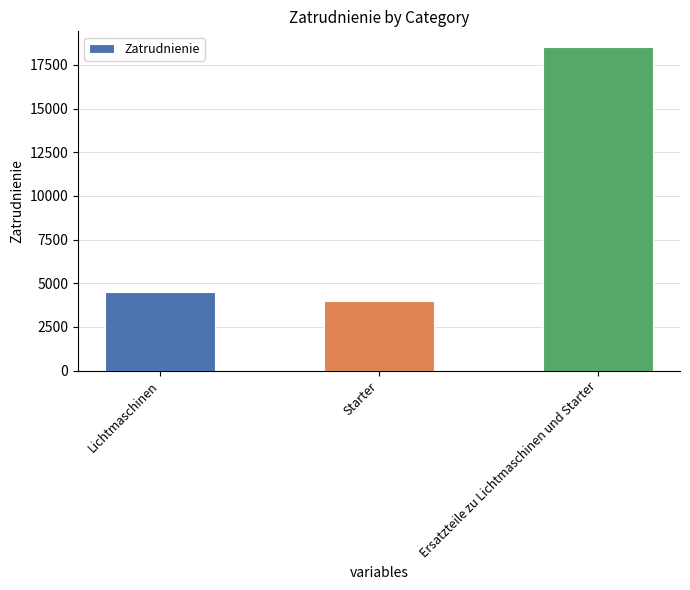

What is the greatest value displayed?

18500